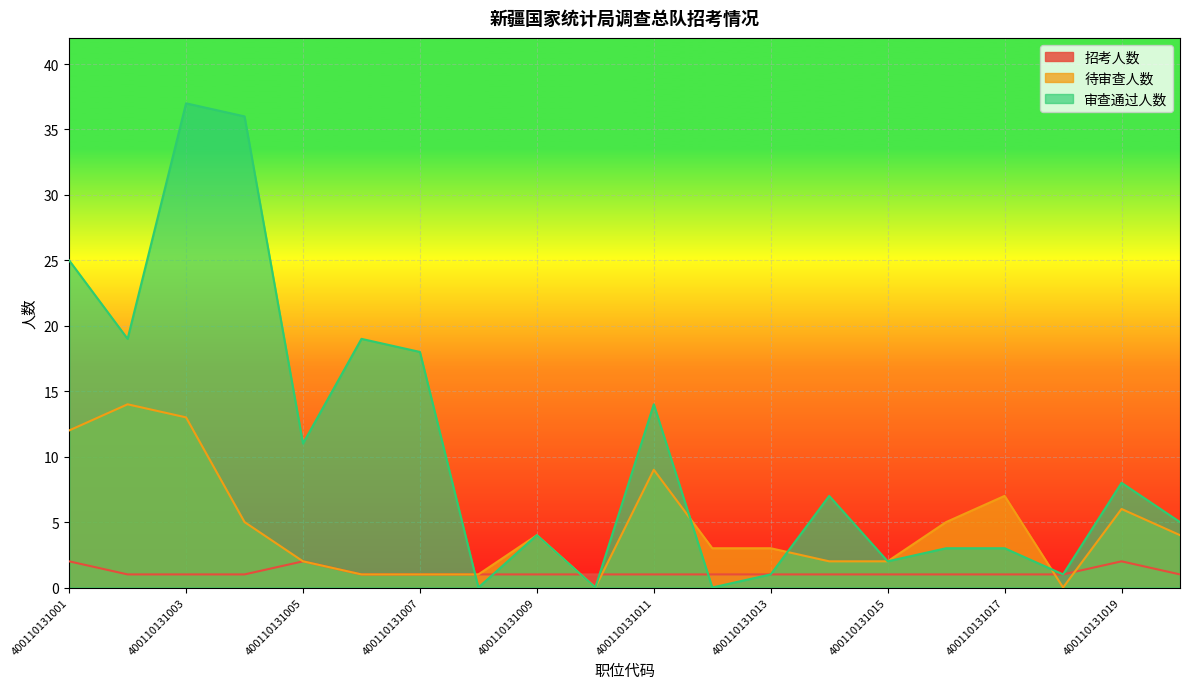

Between 400110131005 and 400110131006, which is larger?

400110131005